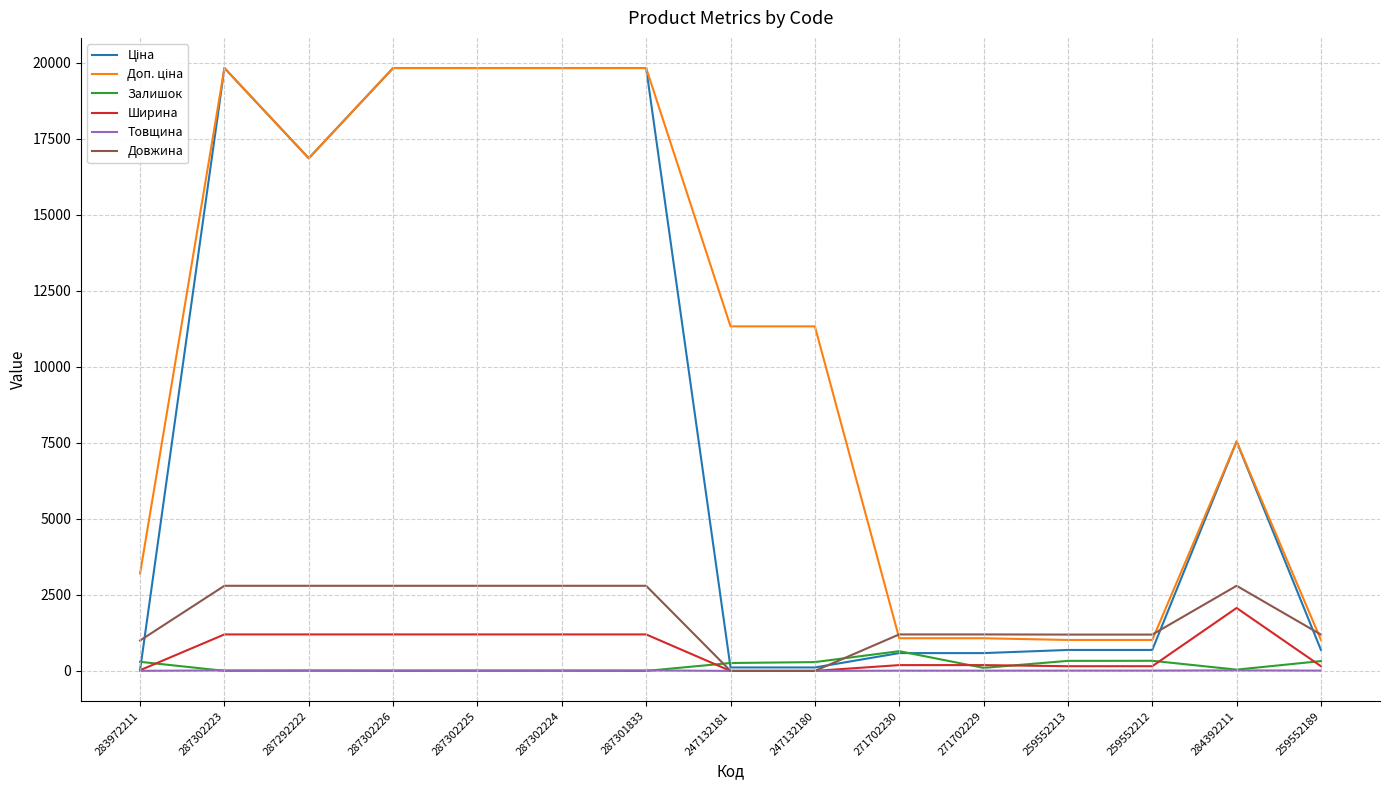

What is the maximum value shown in the chart?

19831.1